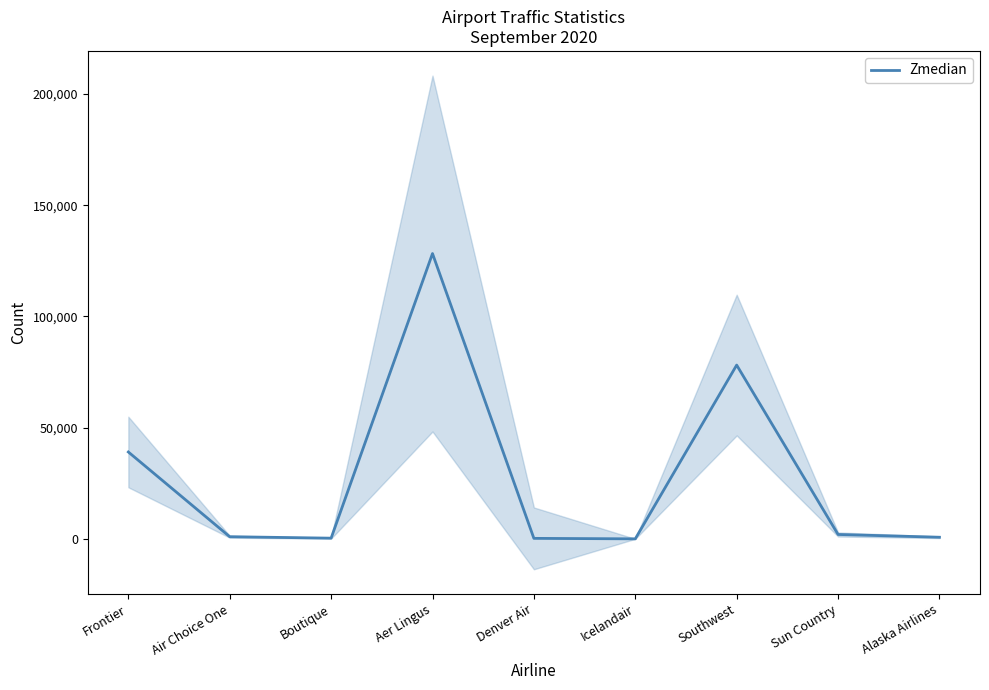

True or false: there are more than 2 points higher than both neighbors.

False